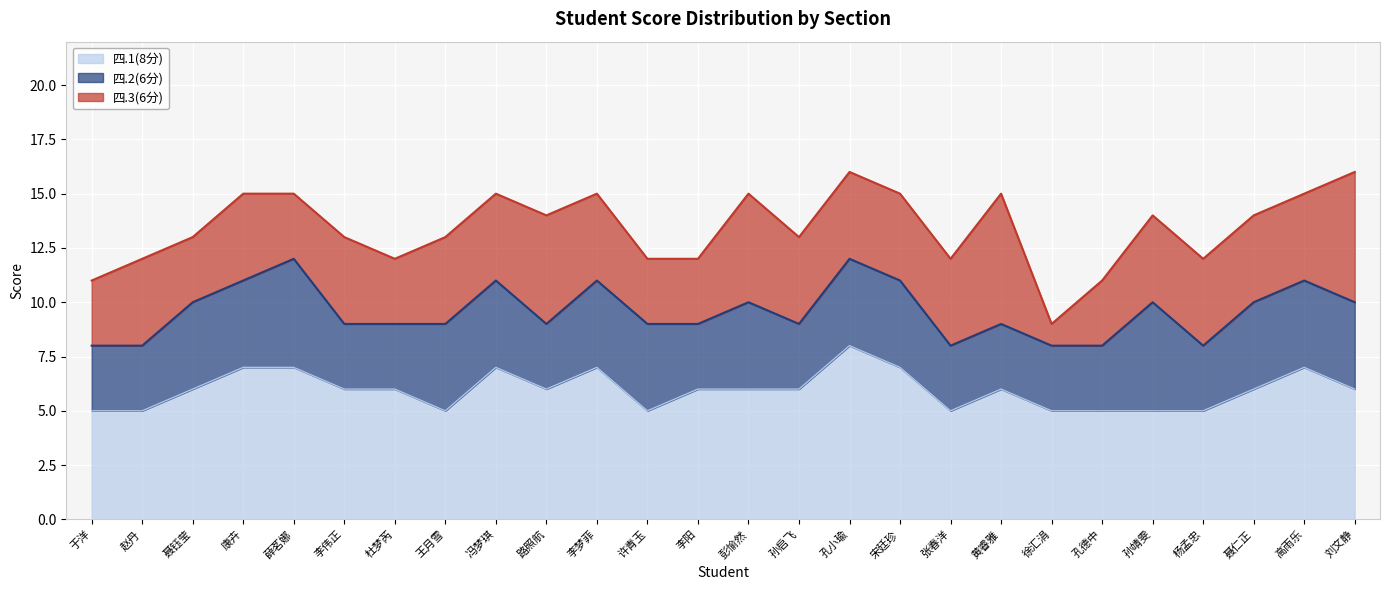

Does the chart display data point markers on the line(s)?

No